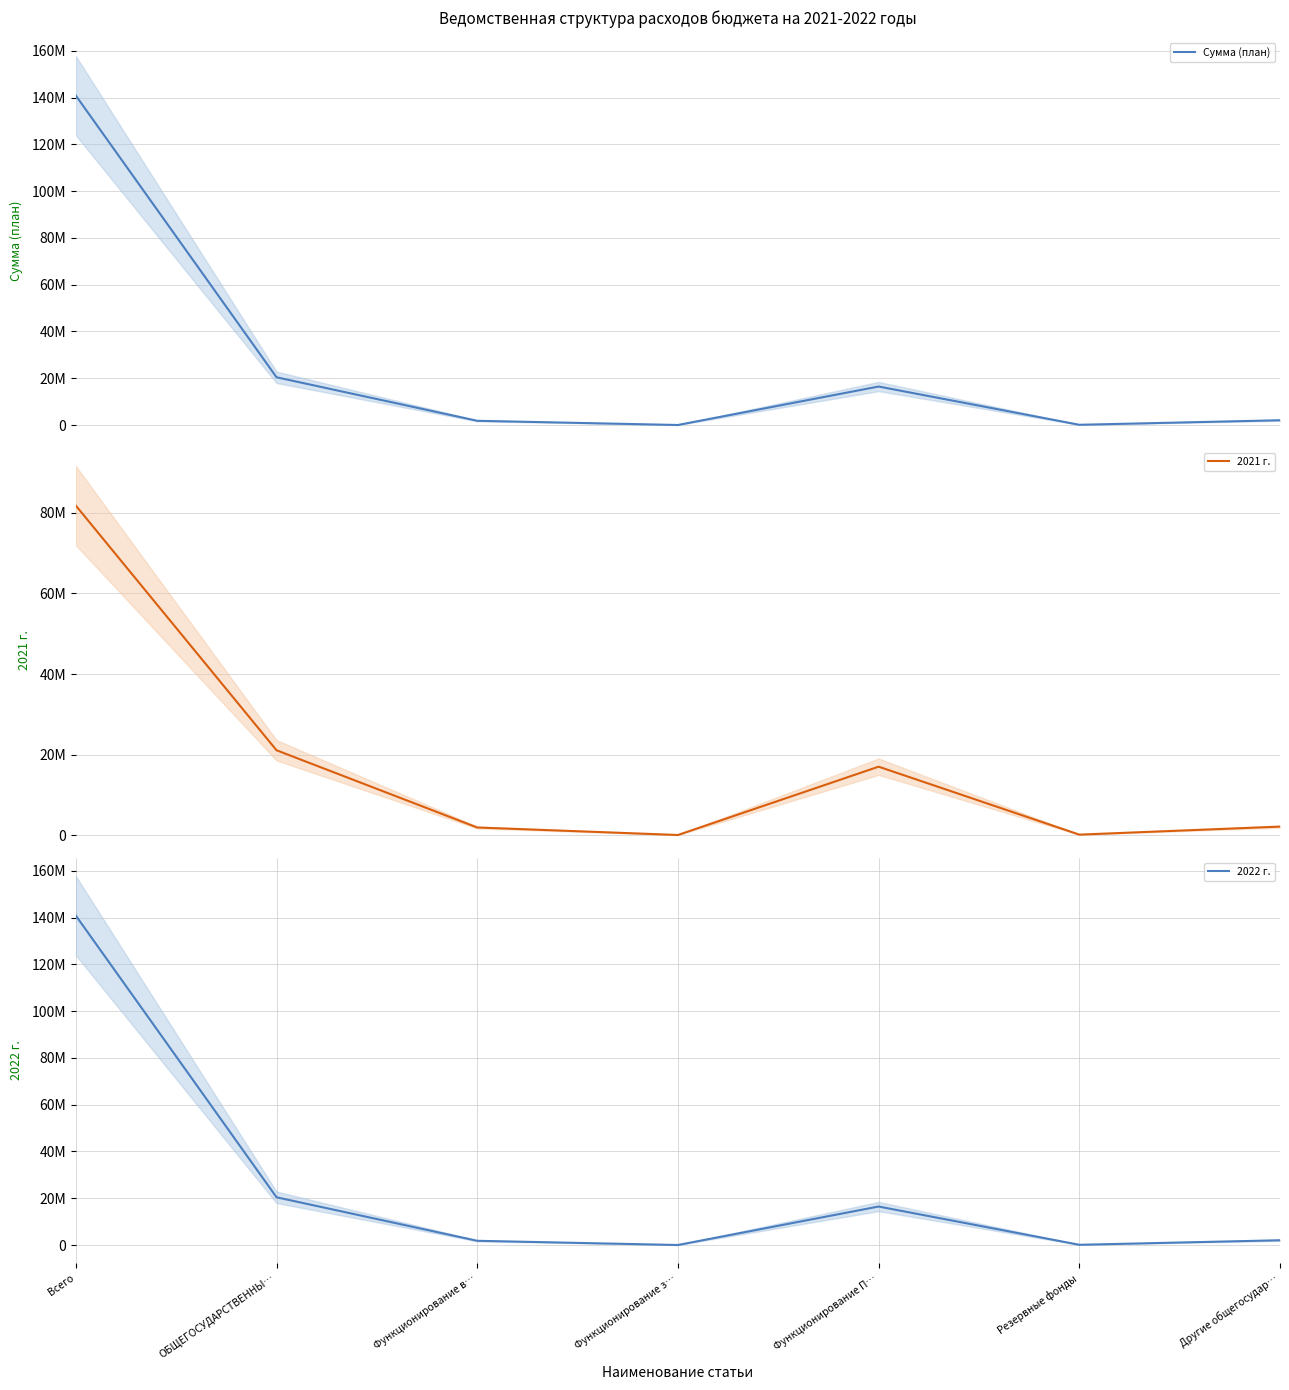

What is the label of the 3rd point from the right?

Функционирование П…